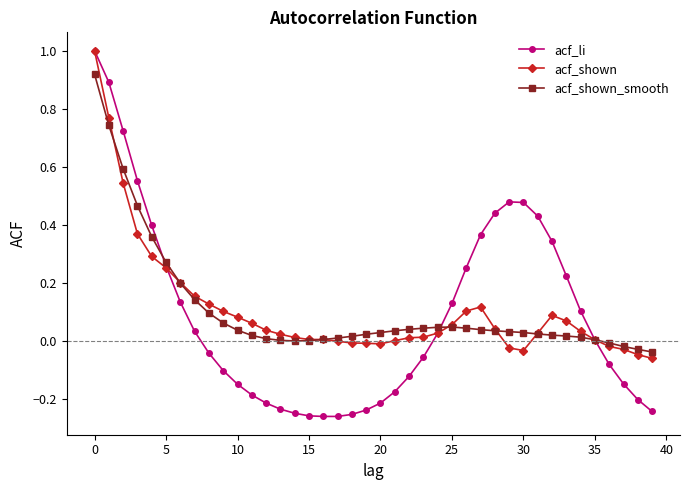

What is the greatest value displayed?

1.0